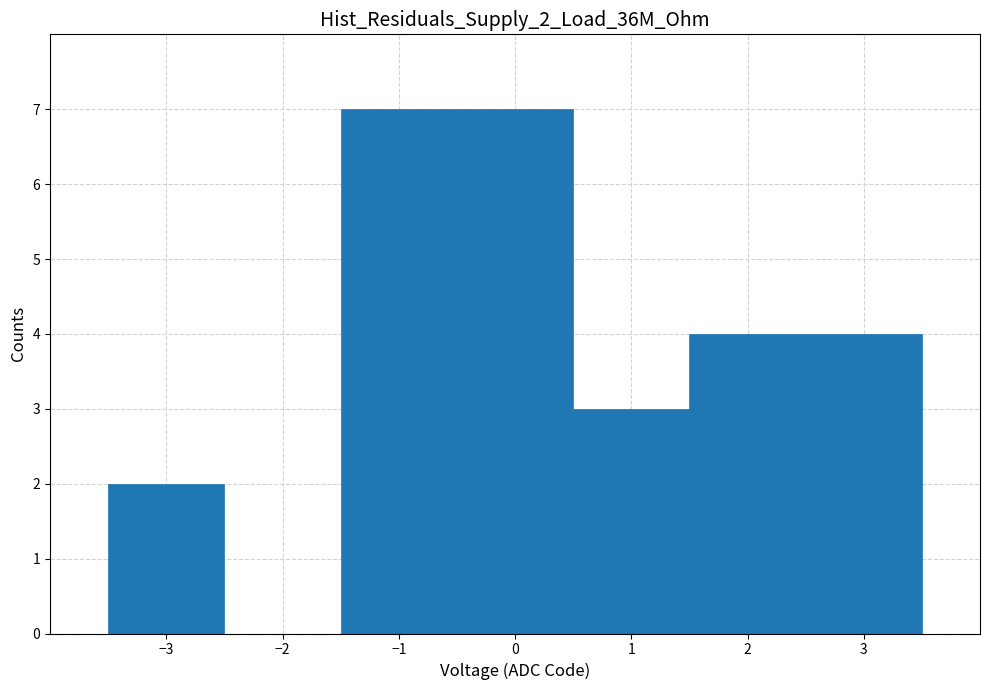

Reading left to right, list every bar in this chart as the range it spans on the x-axis followed by its height. The values are not printed on the chart, so give them approximately, as read against the axis.

-3.5 to -2.5: 2
-2.5 to -1.5: 0
-1.5 to -0.5: 7
-0.5 to 0.5: 7
0.5 to 1.5: 3
1.5 to 2.5: 4
2.5 to 3.5: 4